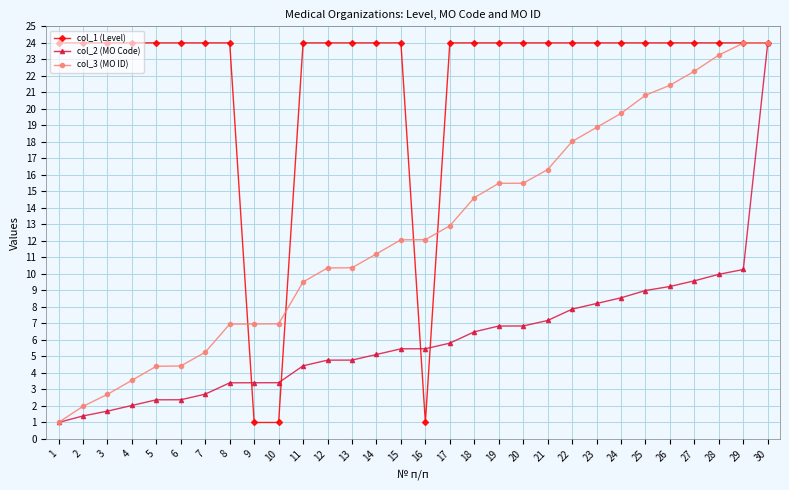

Between 12 and 26, which series saw the biggest shift?

col_3 (MO ID)